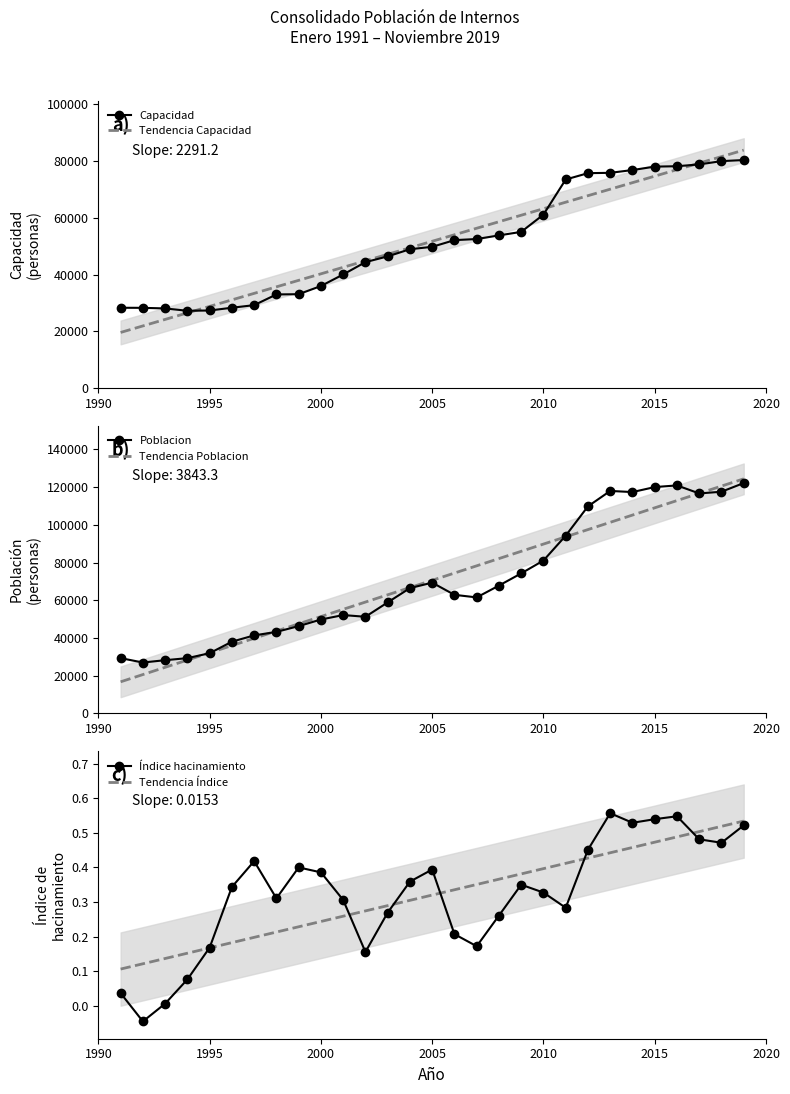

Reading left to right, extract all data points from this chart.

Capacidad: 28319.1	28294.0	28083.8	27259.5	27358.2	28332.0	29239.2	33009.2	33090.4	35968.8	40036.6	44372.8	46398.8	48916.2	49763.2	52114.9	52504.2	53784.1	55019.3	61099.5	73450.6	75679.2	75796.6	76777.0	77979.8	78119.5	78759.0	79914.0	80299.5
Tendencia Capacidad: 19638.6	21929.7	24220.9	26512.1	28803.3	31094.5	33385.7	35676.9	37968.0	40259.2	42550.4	44841.6	47132.8	49424.0	51715.1	54006.3	56297.5	58588.7	60879.9	63171.1	65462.2	67753.4	70044.6	72335.8	74627.0	76918.2	79209.4	81500.5	83791.7
Poblacion: 29354.8	27015.7	28259.8	29338.4	31960.3	38063.2	41404.5	43259.3	46322.1	49816.4	52180.8	51275.6	58893.7	66474.1	69364.9	62906.2	61542.8	67811.8	74277.0	81095.4	94266.6	109822.1	117986.5	117389.1	120040.1	120914.0	116657.7	117569.6	122173.8
Tendencia Poblacion: 16795.1	20638.4	24481.7	28325.0	32168.3	36011.6	39854.9	43698.2	47541.5	51384.8	55228.1	59071.4	62914.7	66758.0	70601.2	74444.5	78287.8	82131.1	85974.4	89817.7	93661.0	97504.3	101347.6	105190.9	109034.2	112877.5	116720.8	120564.1	124407.4
Índice hacinamiento: 0.0	-0.0	0.0	0.1	0.2	0.3	0.4	0.3	0.4	0.4	0.3	0.2	0.3	0.4	0.4	0.2	0.2	0.3	0.4	0.3	0.3	0.5	0.6	0.5	0.5	0.5	0.5	0.5	0.5
Tendencia Índice: 0.1	0.1	0.1	0.2	0.2	0.2	0.2	0.2	0.2	0.2	0.3	0.3	0.3	0.3	0.3	0.3	0.4	0.4	0.4	0.4	0.4	0.4	0.4	0.5	0.5	0.5	0.5	0.5	0.5